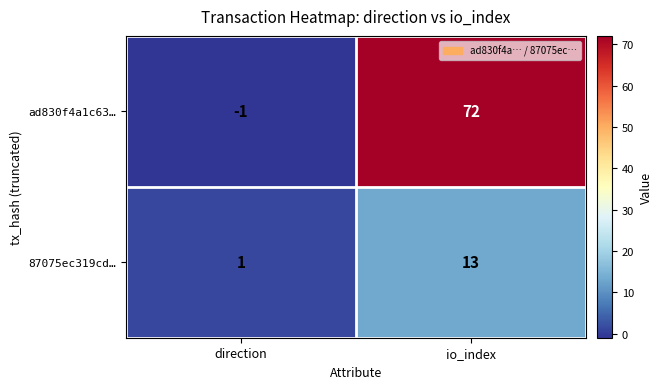

At which category is the sum across all series the highest?

io_index